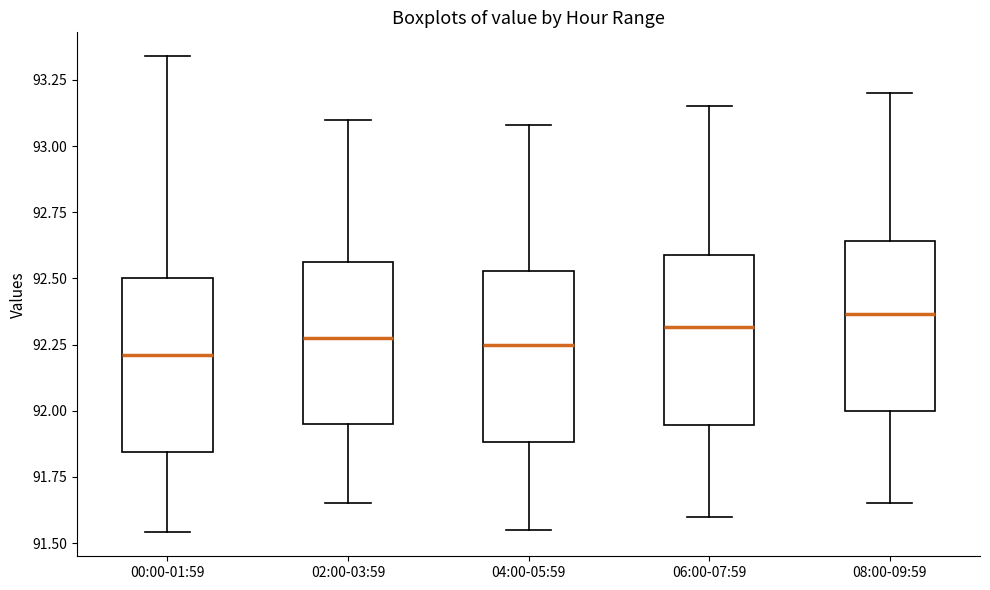

Reading left to right, read every box against the y-axis: the position of its median line, the range the box covers, and the ends of its whiskers. The values are not printed on the chart, so give them approximately, as read against the axis.

00:00-01:59: median 92.20, box 91.85 to 92.50, whiskers 91.55 to 93.35
02:00-03:59: median 92.30, box 91.95 to 92.55, whiskers 91.65 to 93.10
04:00-05:59: median 92.25, box 91.90 to 92.55, whiskers 91.55 to 93.10
06:00-07:59: median 92.30, box 91.95 to 92.60, whiskers 91.60 to 93.15
08:00-09:59: median 92.35, box 92.00 to 92.65, whiskers 91.65 to 93.20